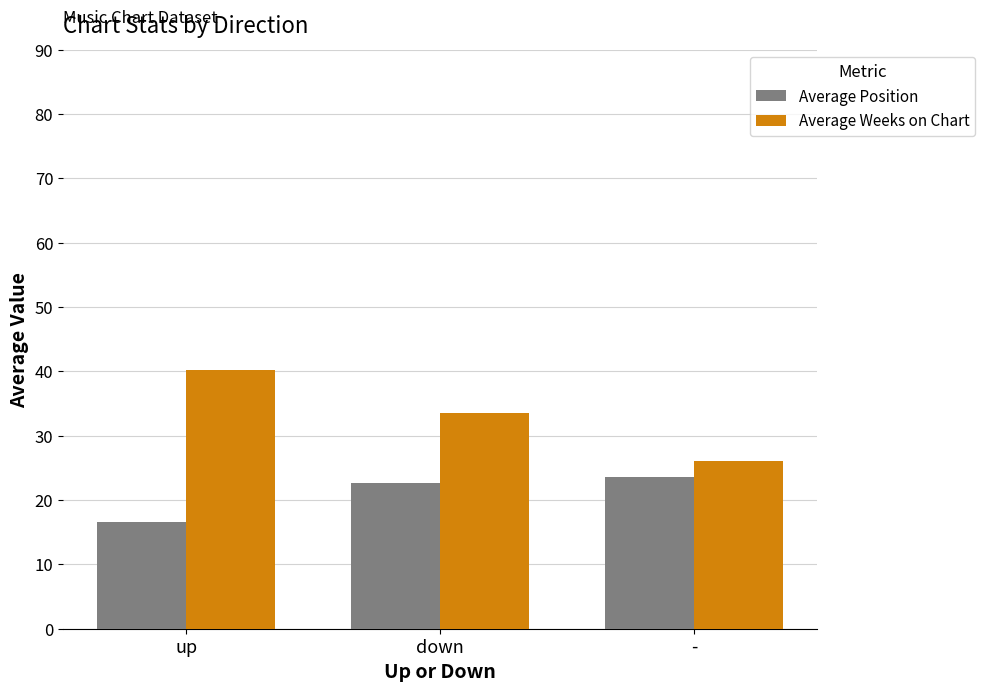

The value of Average Position at up is 16.6. True or false?

True